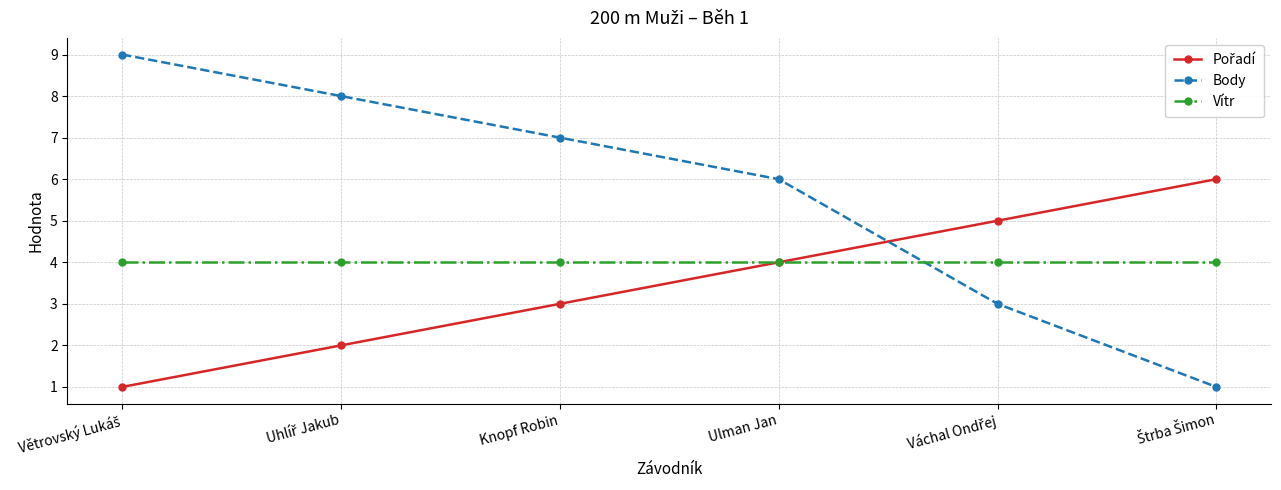

What is the label of the 3rd point from the left?

Knopf Robin